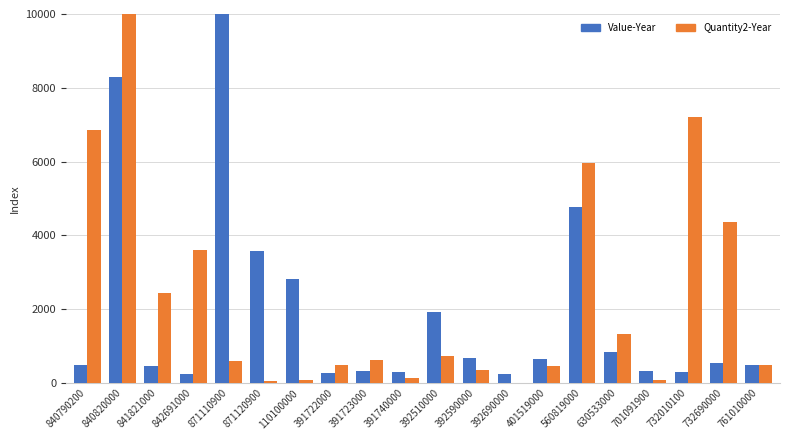

What is the spread (max minus min) of values at 840790200?

6351